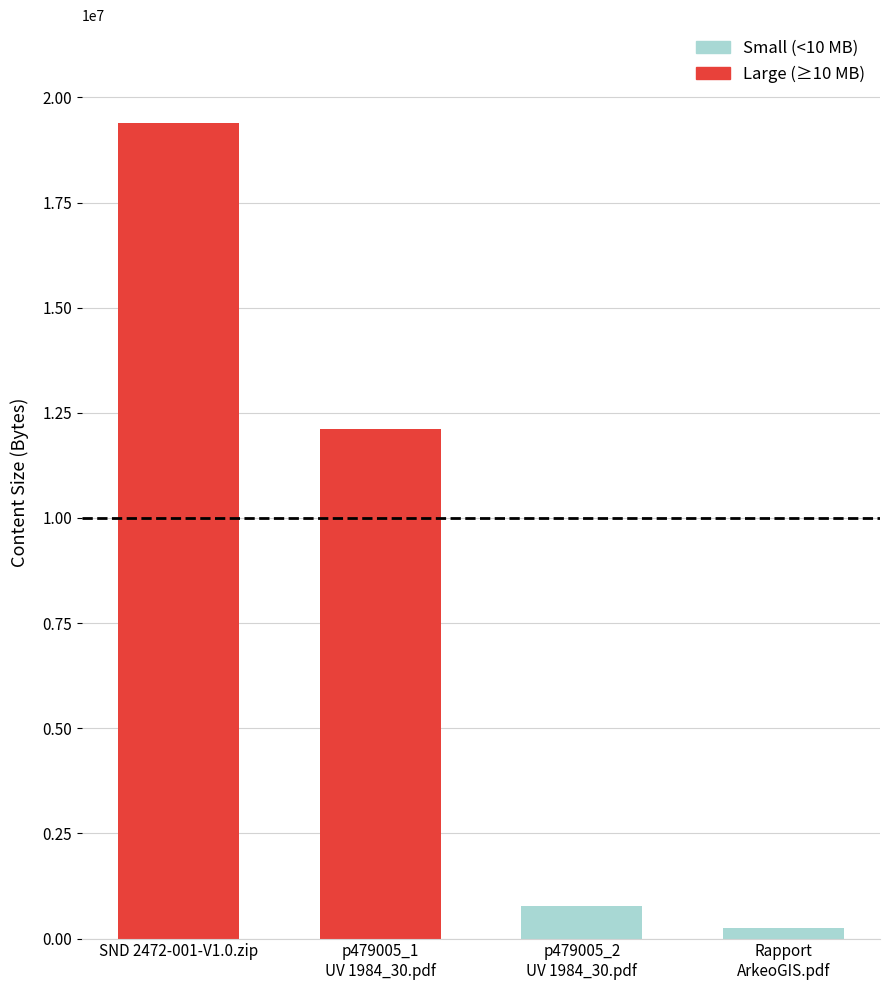

Reading left to right, list all the values displayed in this chart.

19390386	12122224	765359	255400